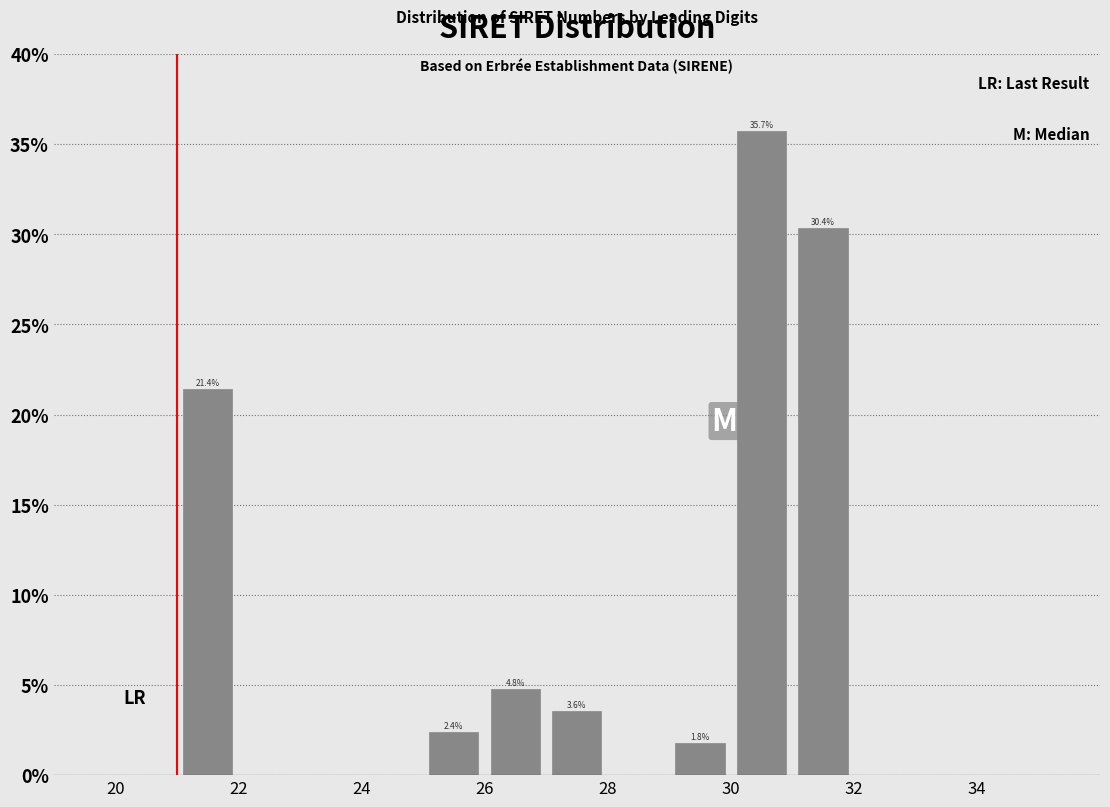

Over which range of the x-axis is the bar tallest?

30 to 31